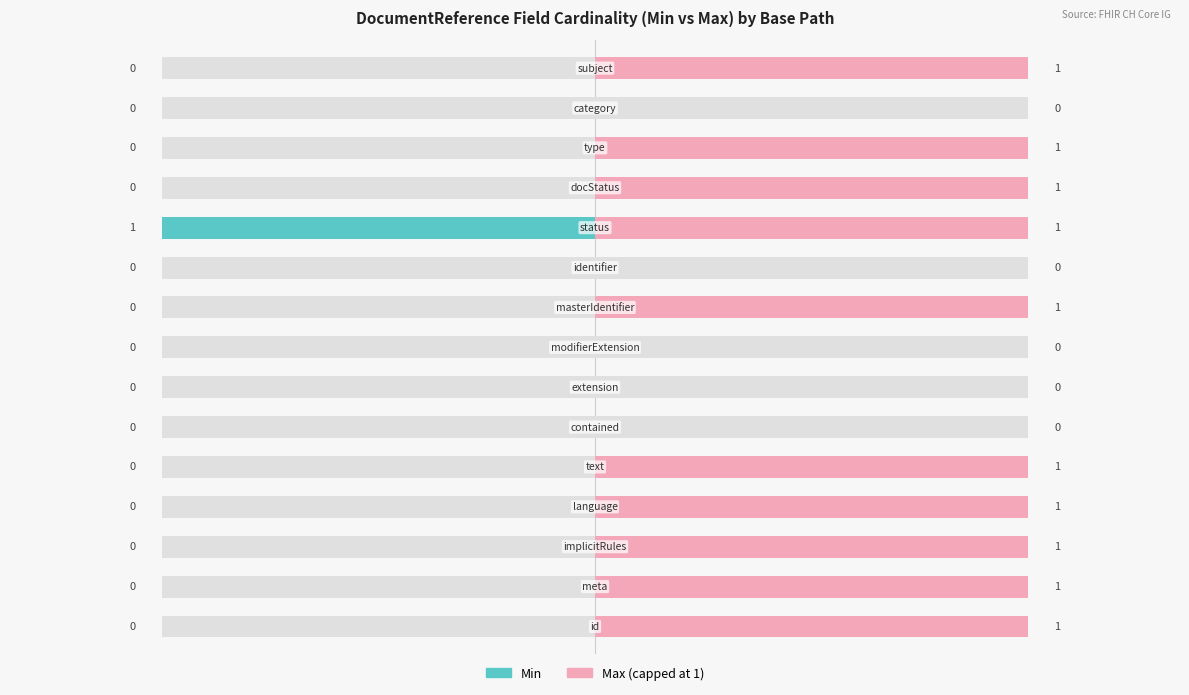

What is the difference between the highest and lowest values at DocumentReference.docStatus?

1